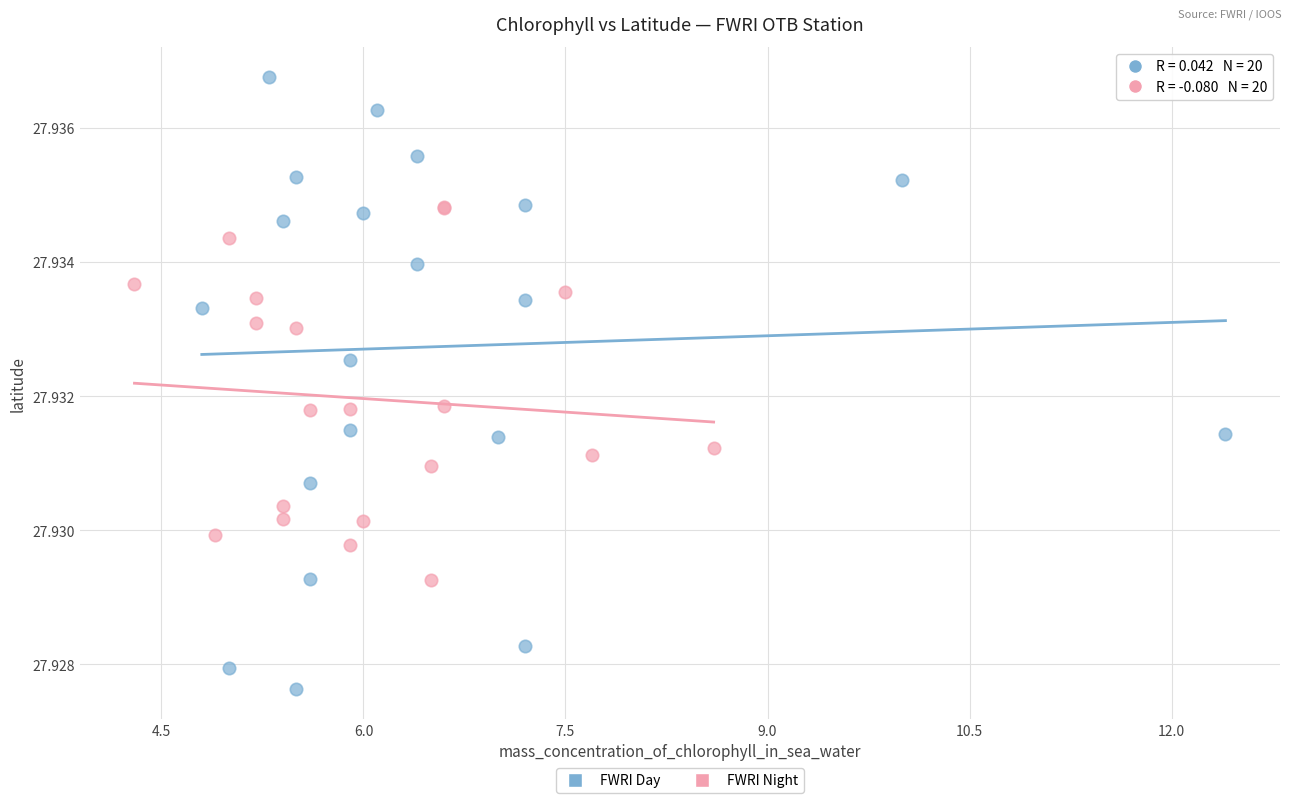

Which series reaches the maximum Y coordinate?

FWRI Day